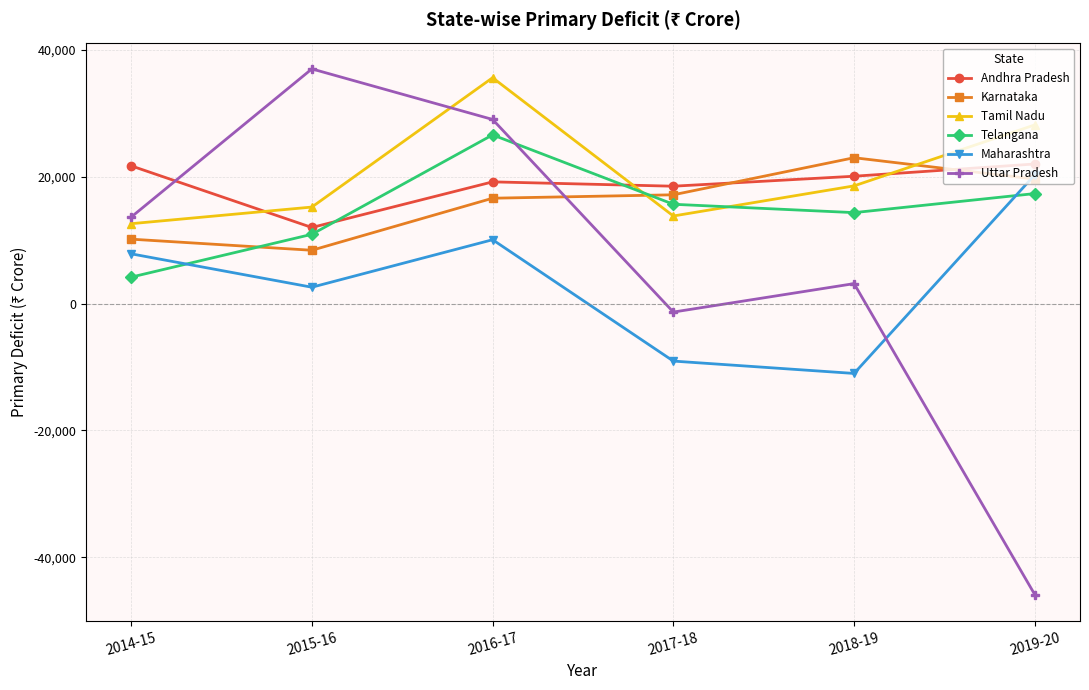

Which category has the highest value in the Karnataka series?

2018-19